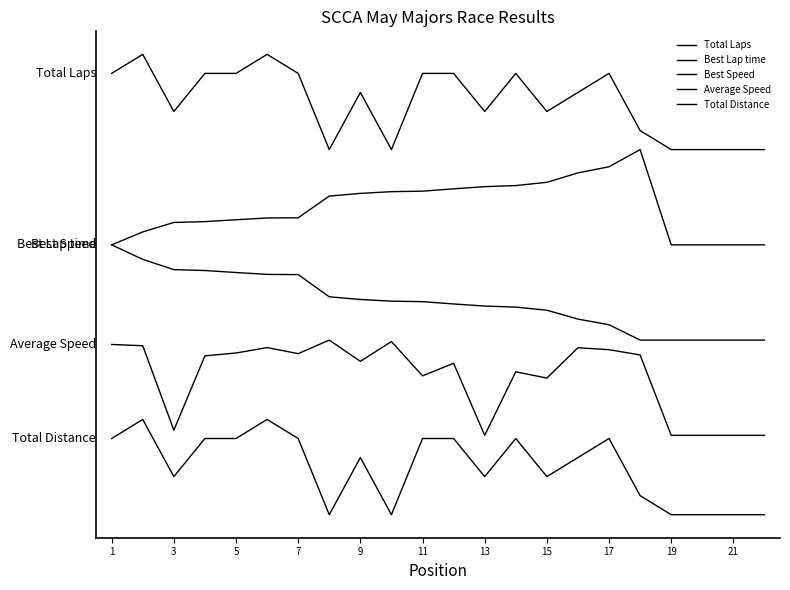

Is this an area chart (filled region under the line)?

No